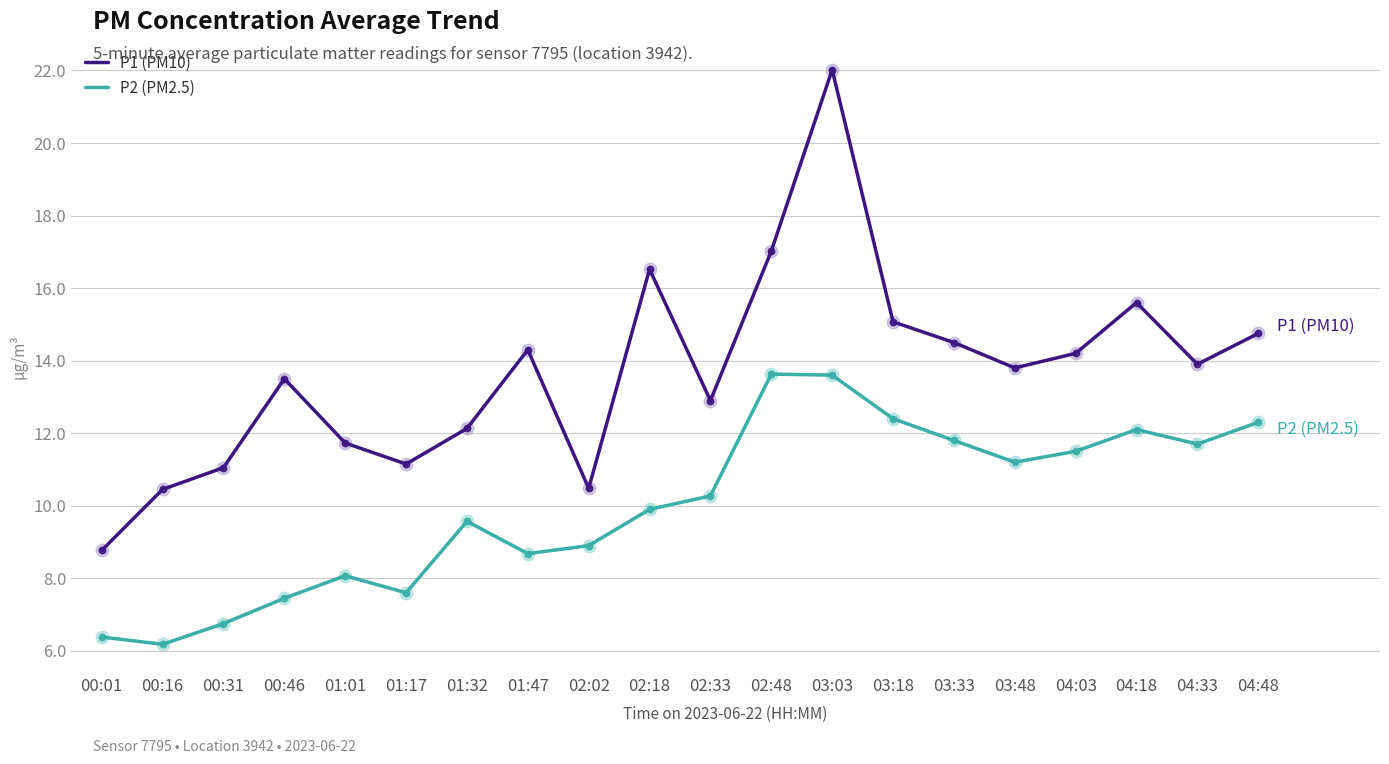

At which category is the sum across all series the highest?

03:03